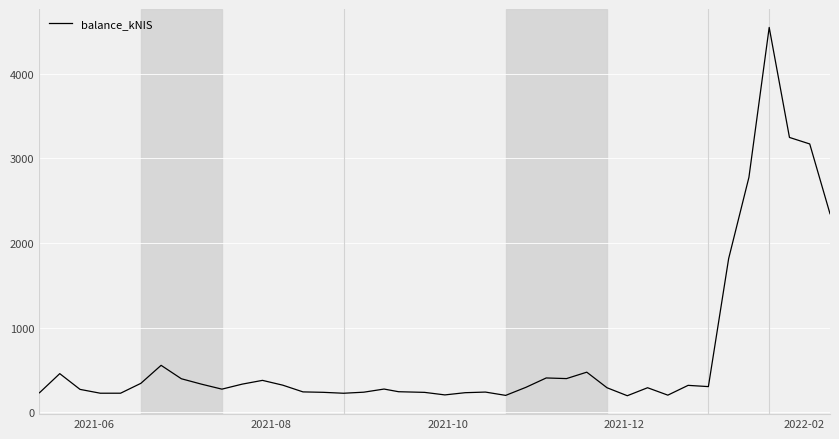

What is the greatest value displayed?

4548.8